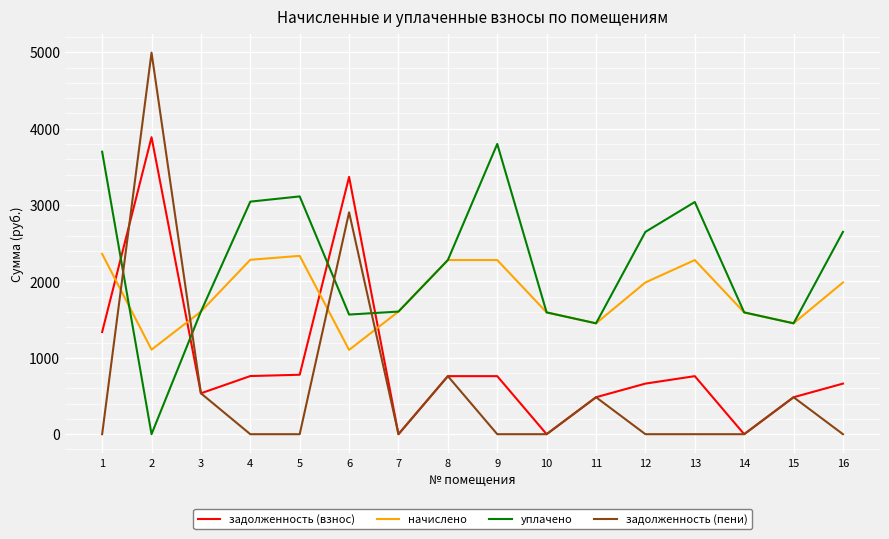

What is the difference between the maximum and minimum values in the уплачено series?

3800.4